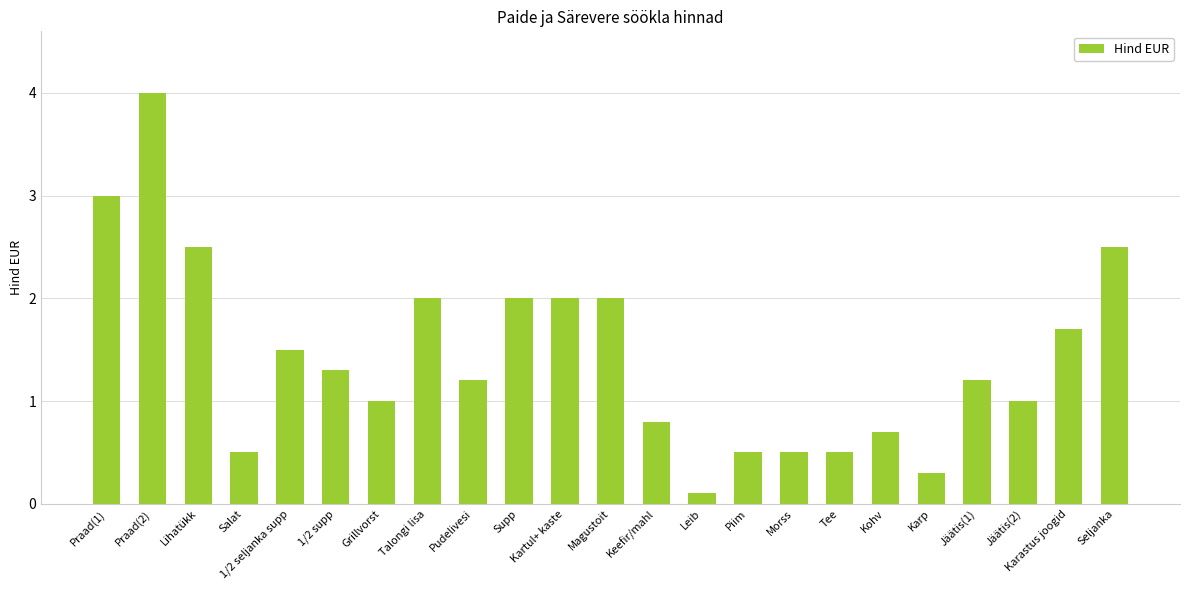

What is the approximate value at Grillvorst?

1.0